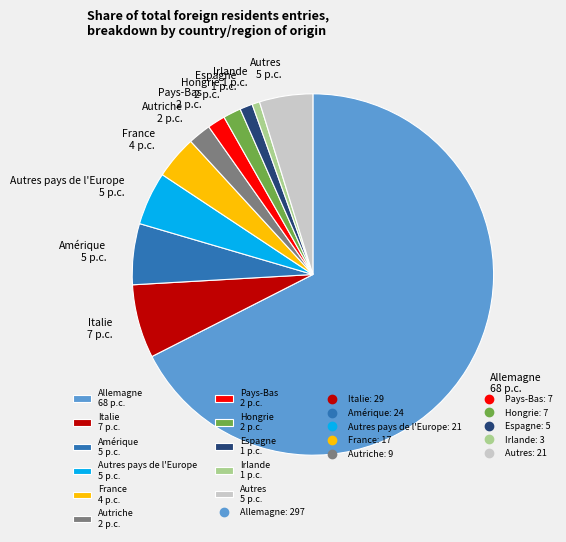

Between Espagne 1 p.c. and Autres 5 p.c., which is larger?

Autres 5 p.c.